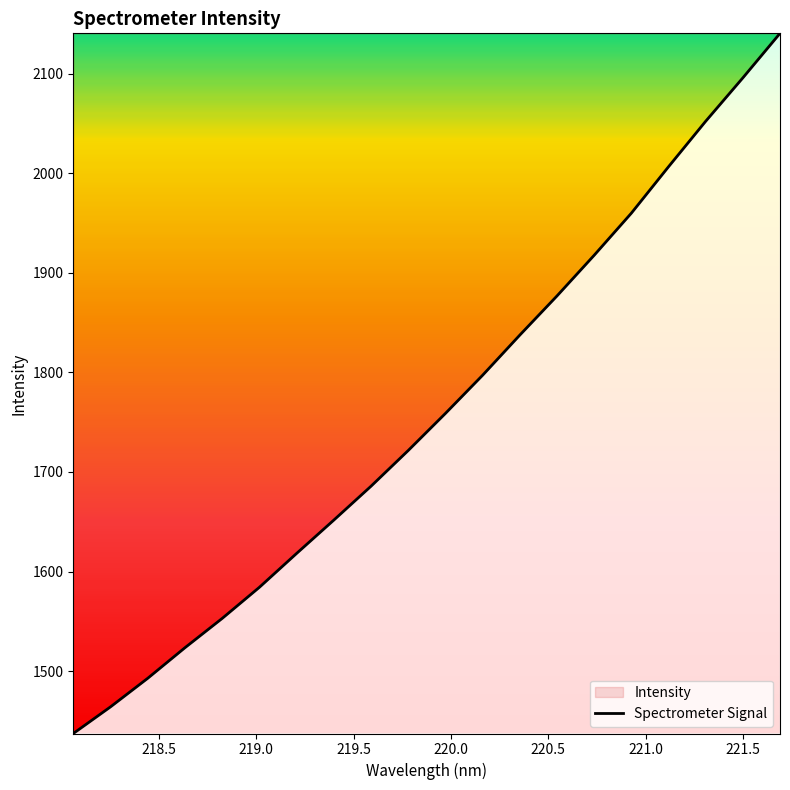

What is the difference between the maximum and minimum values?

703.0